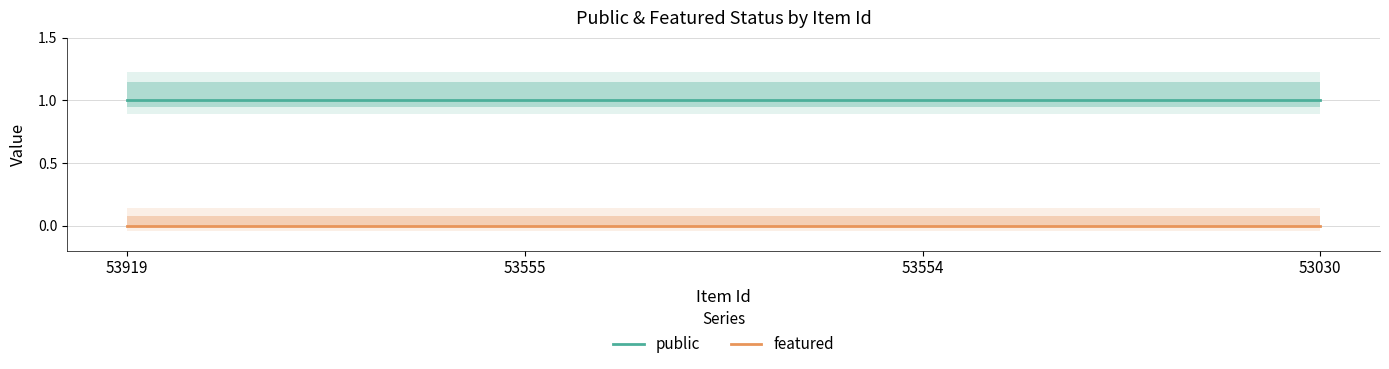

True or false: public has a value of 1 at 53555.

True